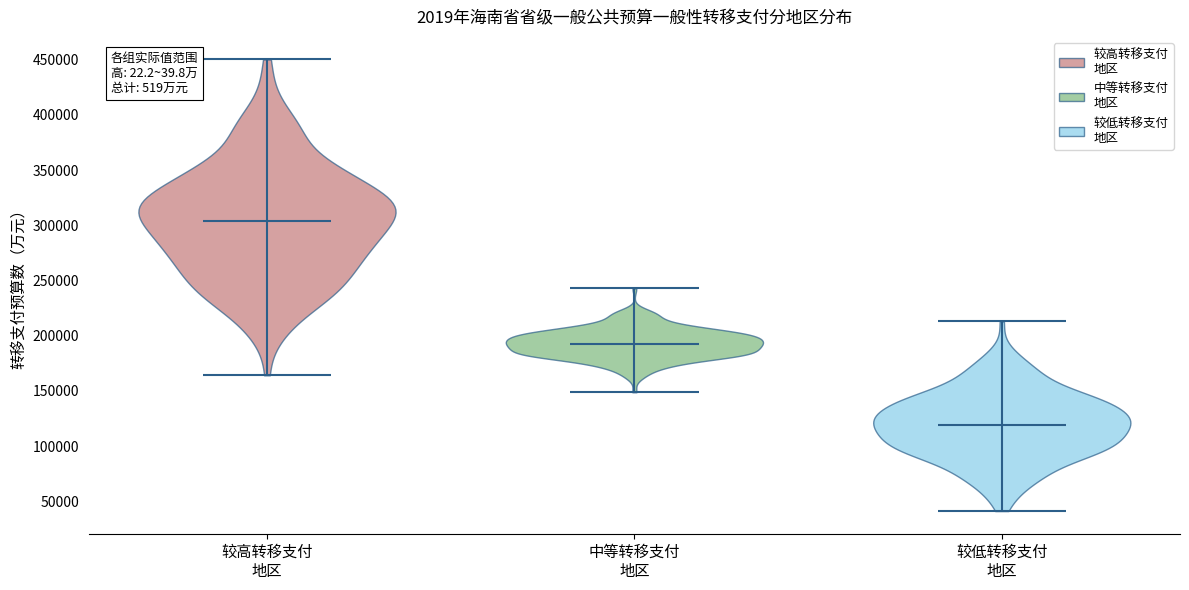

Reading left to right, read every violin against the y-axis: where its median line is, and the lowest and highest points it reaches. The values are not printed on the chart, so give them approximately, as read against the axis.

较高转移支付 地区: median line 305000, lowest point 165000, highest point 450000
中等转移支付 地区: median line 195000, lowest point 150000, highest point 245000
较低转移支付 地区: median line 120000, lowest point 40000, highest point 215000